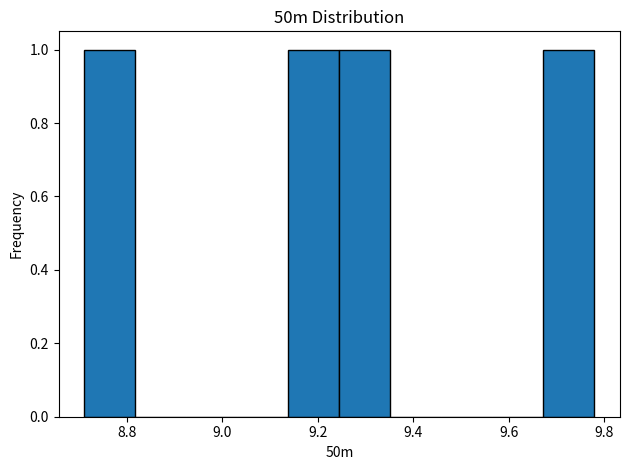

Reading left to right, list every bar in this chart as the range it spans on the x-axis followed by its height. Neither the bar edges nor the heights are printed on the chart, so give them approximately, as read against the axes.

8.72 to 8.82: 1
8.82 to 8.92: 0
8.92 to 9.04: 0
9.04 to 9.14: 0
9.14 to 9.24: 1
9.24 to 9.36: 1
9.36 to 9.46: 0
9.46 to 9.56: 0
9.56 to 9.68: 0
9.68 to 9.78: 1